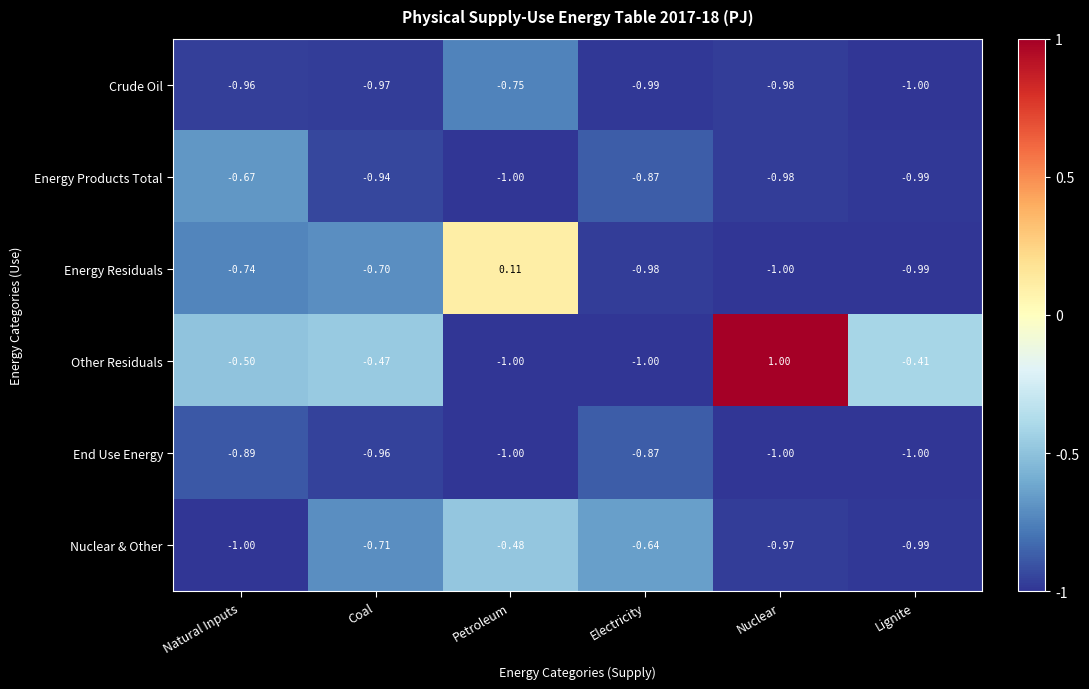

How many categories are shown in the chart?

6